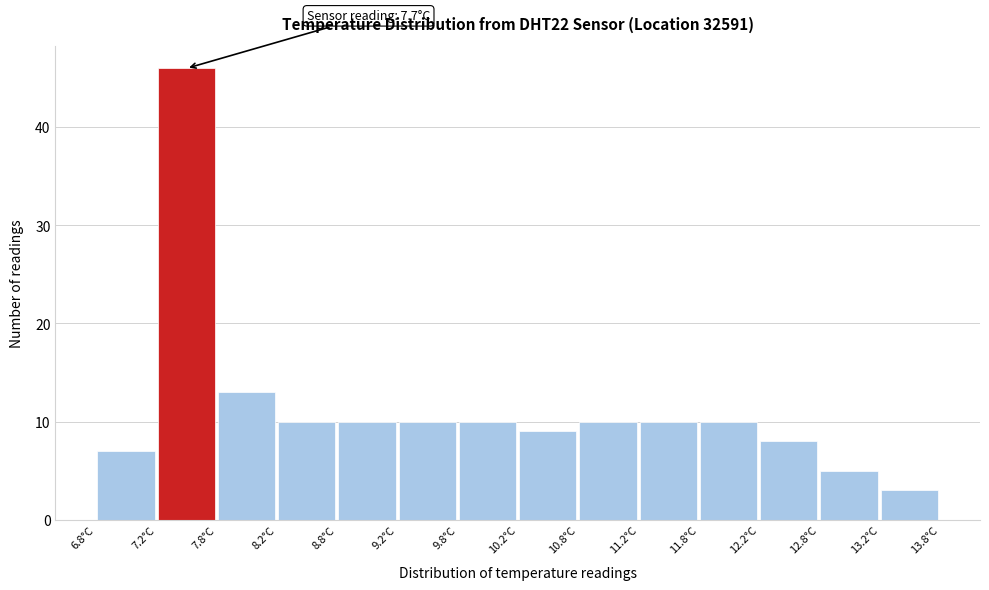

Over which range of the x-axis is the bar tallest?

7.25 to 7.75